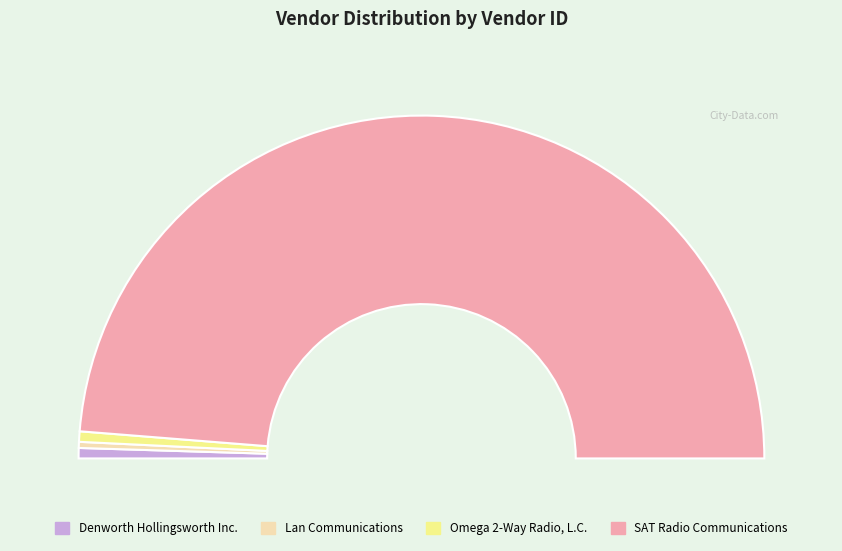

Count the number of slices in the pie.

4